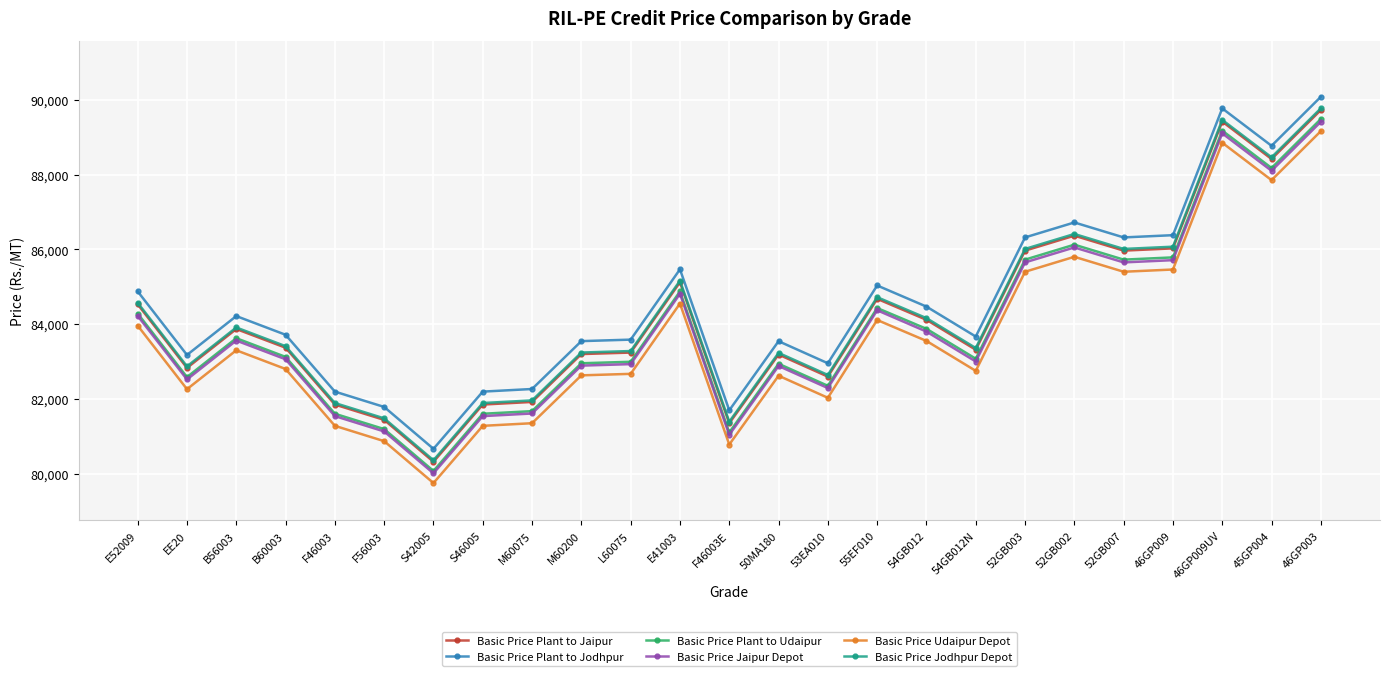

Where is Basic Price Plant to Jaipur nearest to the value 85022?

E41003